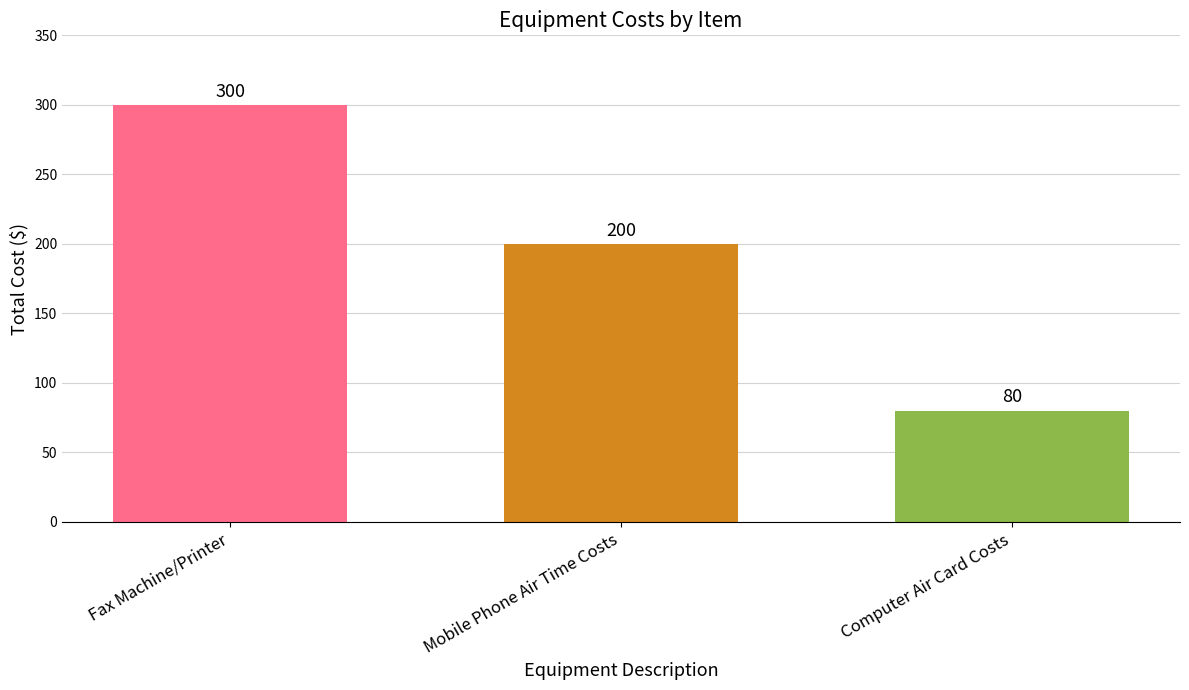

Does the chart contain any negative values?

No